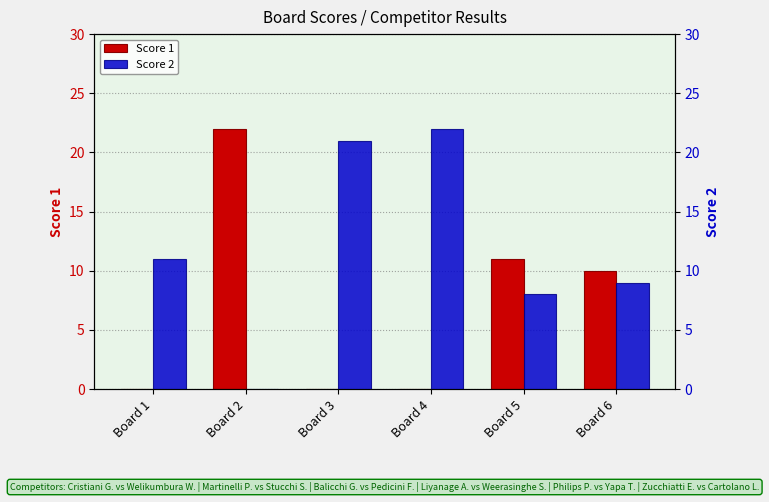

The value of Score 1 at Board 3 is -9. True or false?

False